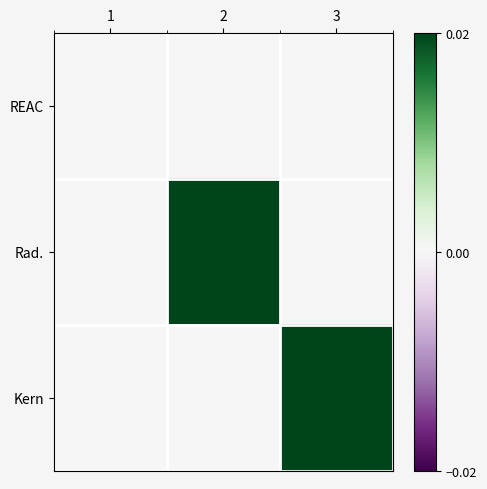

At which category is the sum across all series the highest?

2